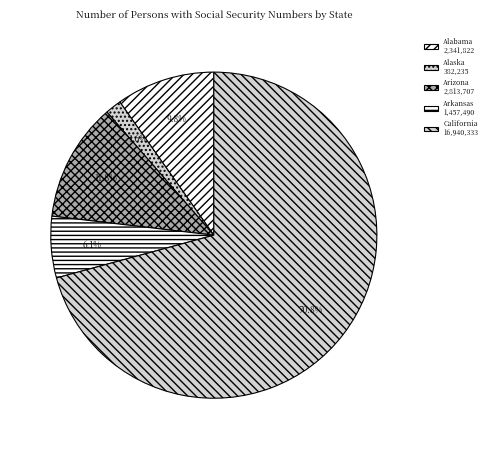

To the nearest percent, what is the average slice percentage?

20%